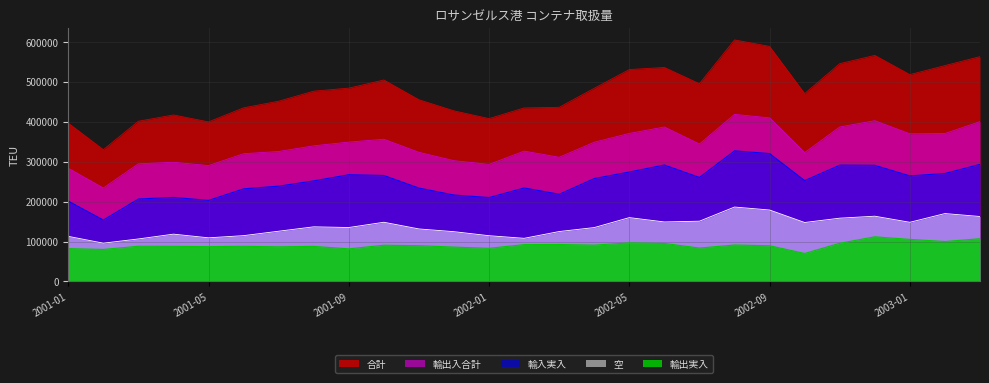

True or false: 輸入実入 and 輸出実入 cross at least once.

False